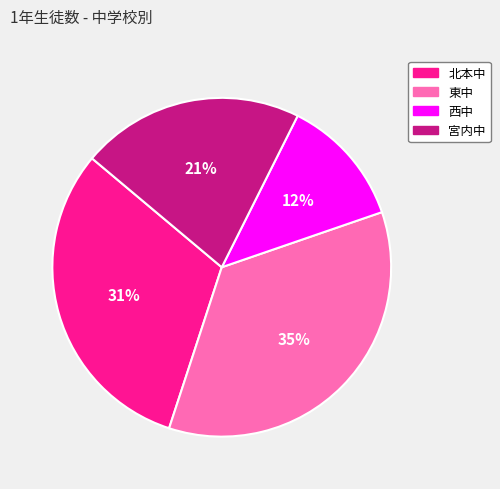

To the nearest percent, what percentage of the pie is 北本中?

31%